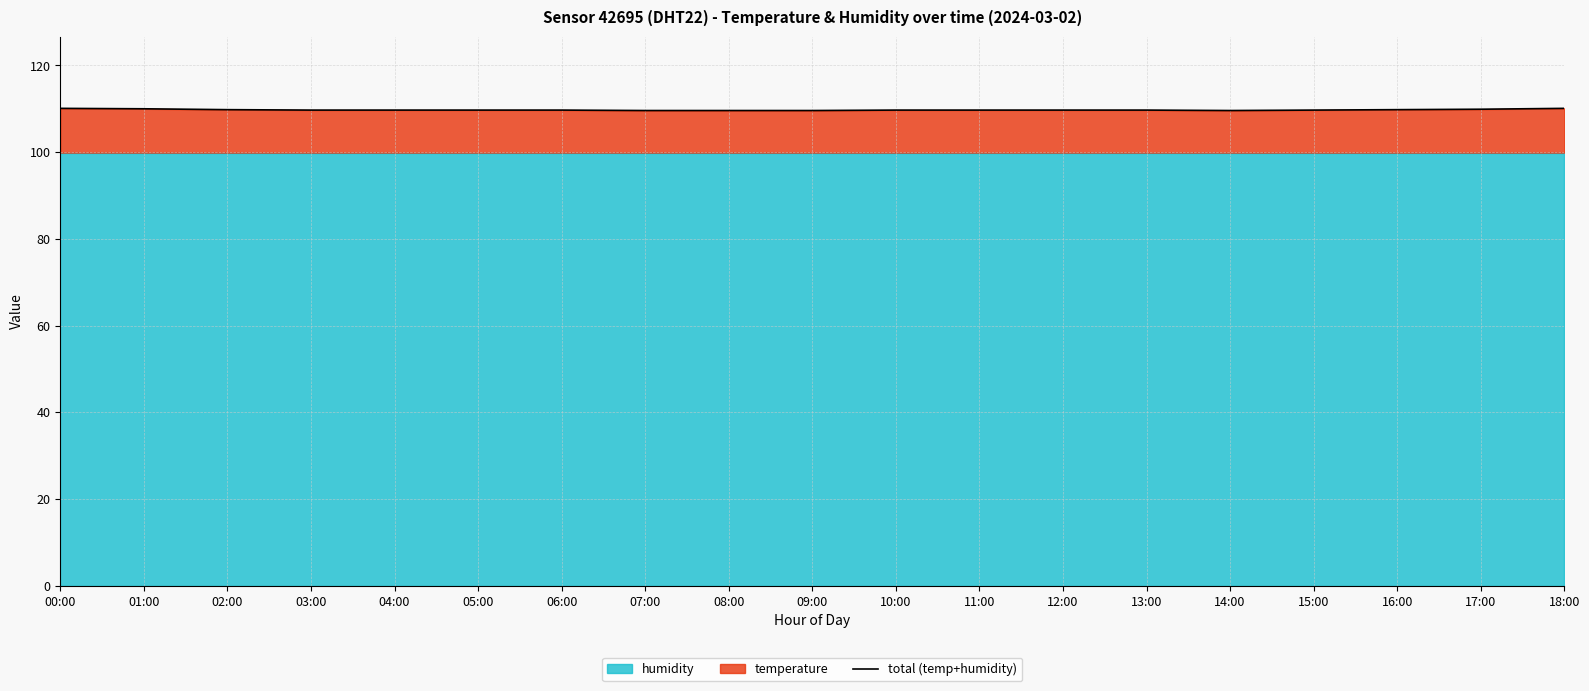

What is the label of the 15th point from the left?

14:00